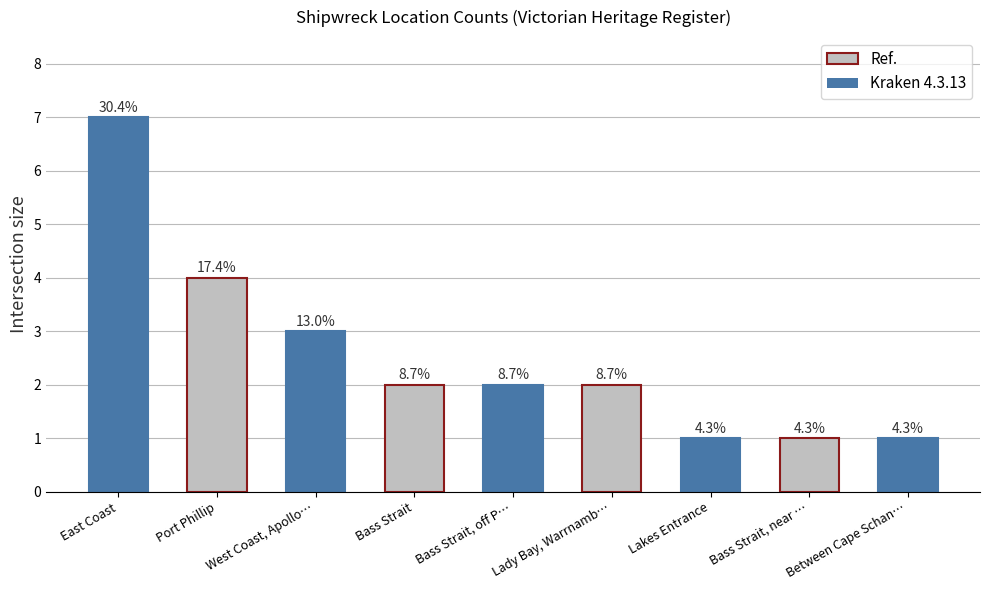

How many bars are there in total?

9